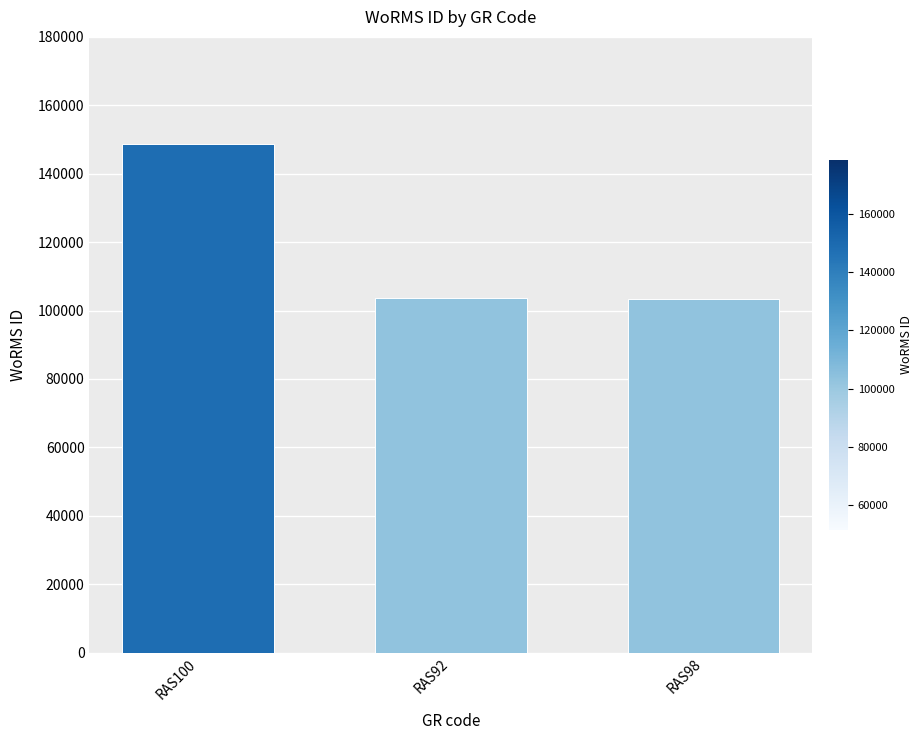

At which label is the value closest to 126076?

RAS92